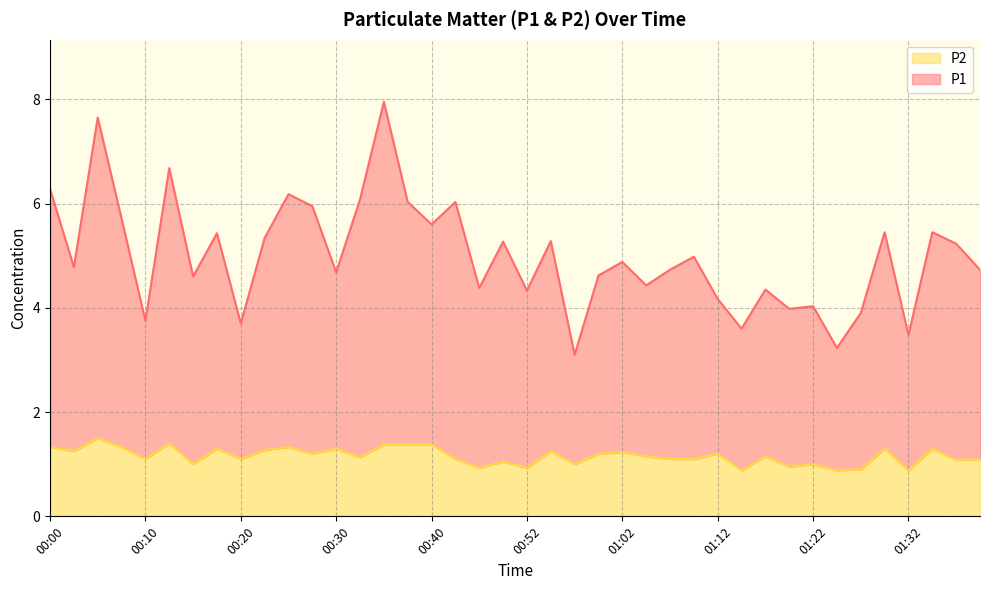

How many values in the P1 series are below 4?

8